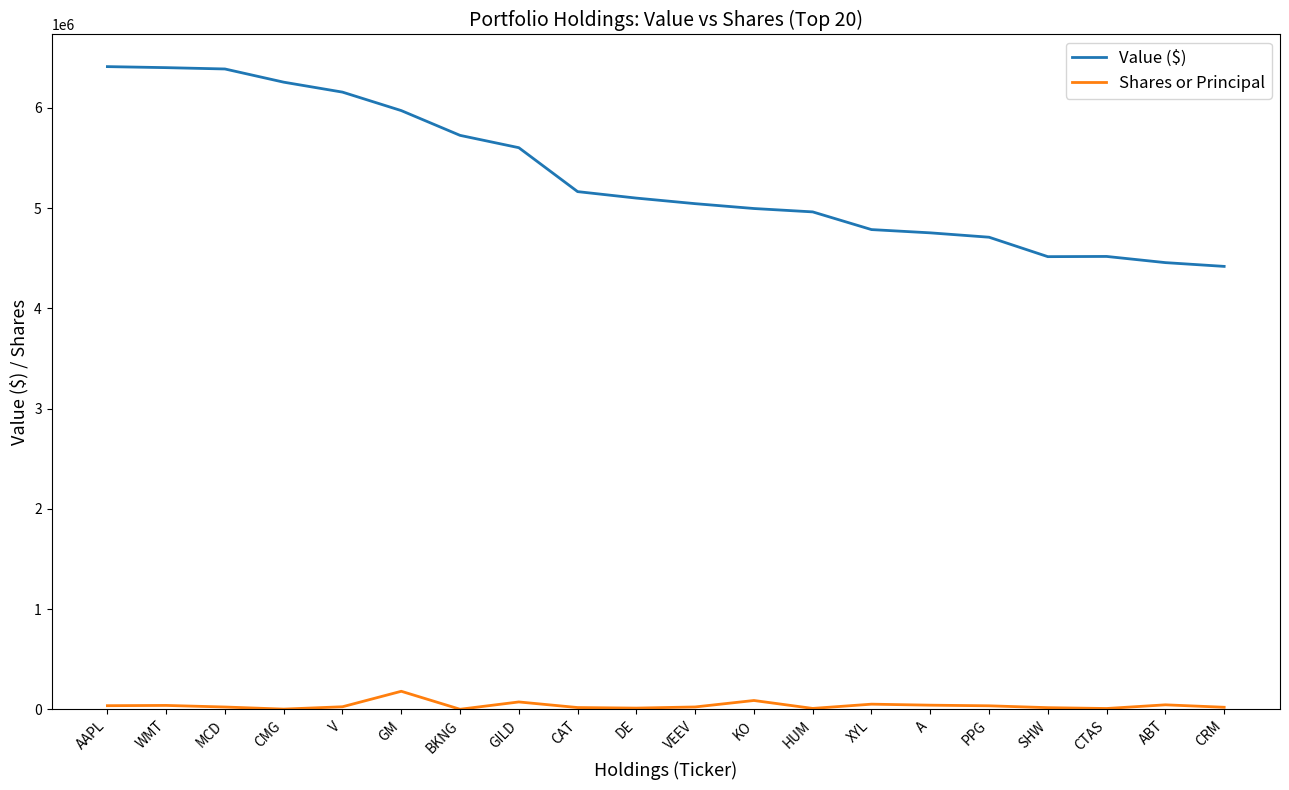

Where does the Value ($) series first go above 5101045?

AAPL